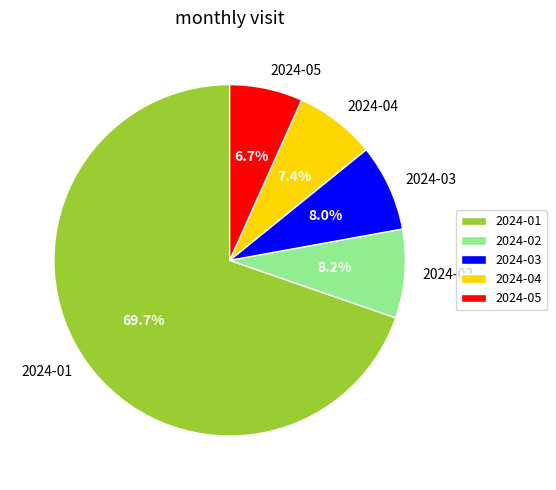

Between 2024-04 and 2024-05, which is larger?

2024-04